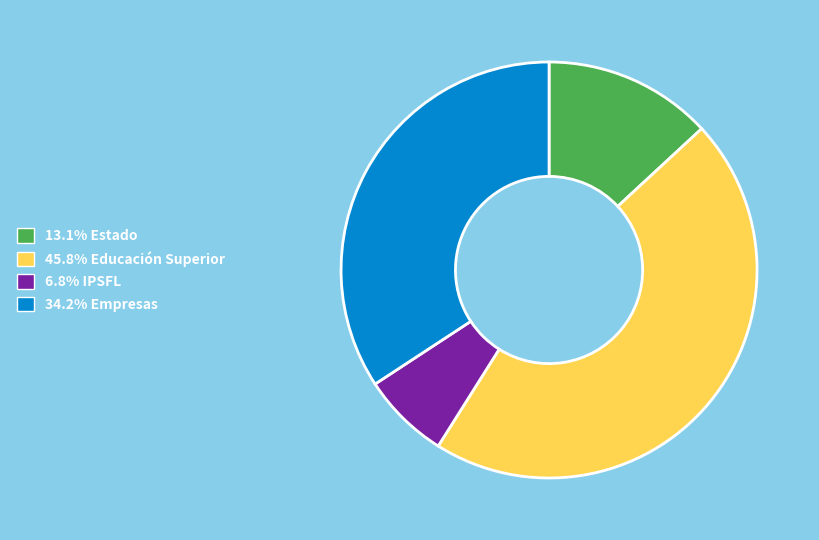

Does any single category account for the majority?

No